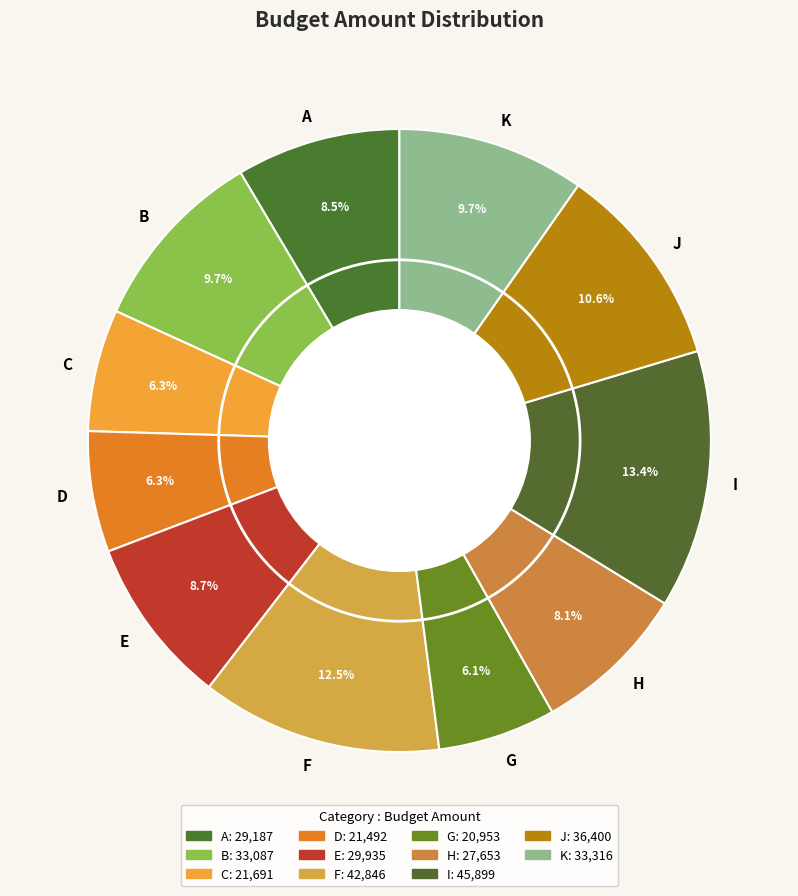

What is the ratio of the value at G to the value at E?

0.7